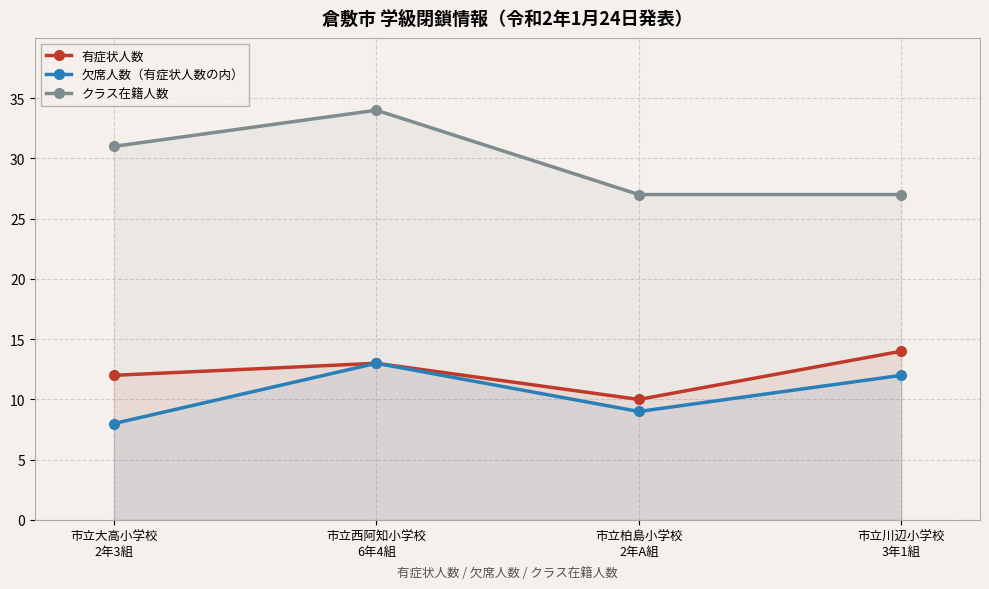

Is it true that クラス在籍人数 equals 46 at 市立大高小学校
2年3組?

False